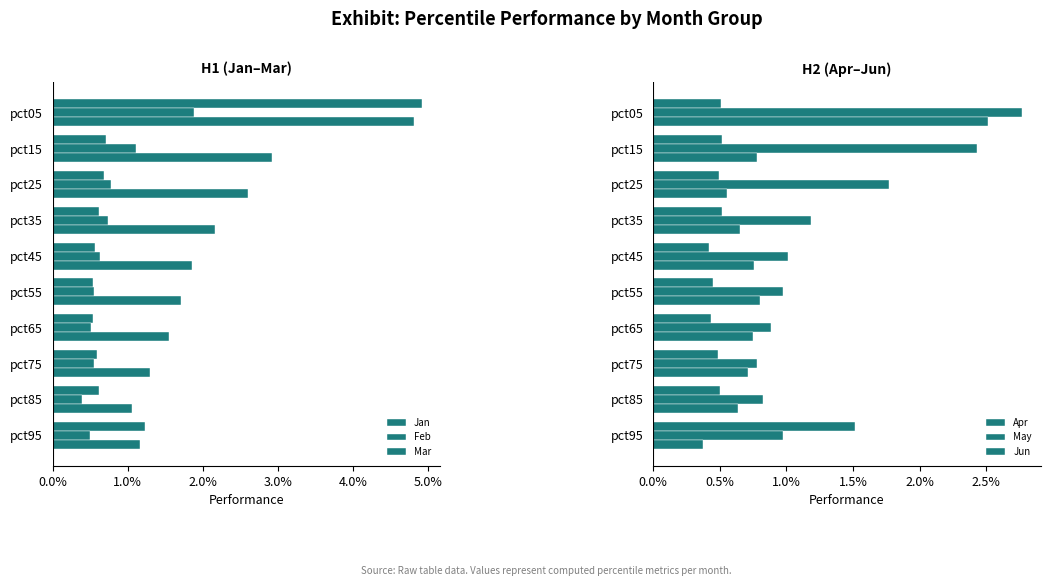

What is the value of the Feb bar at the 4th from the left?

0.7